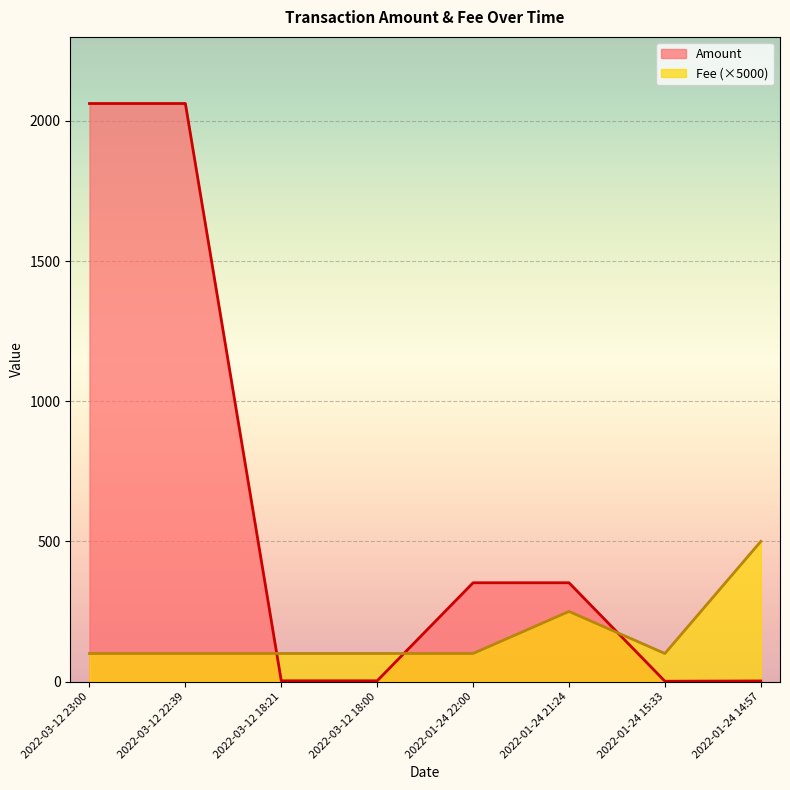

Between which two adjacent categories do Amount and Fee first intersect?

2022-03-12 22:39 and 2022-03-12 18:21